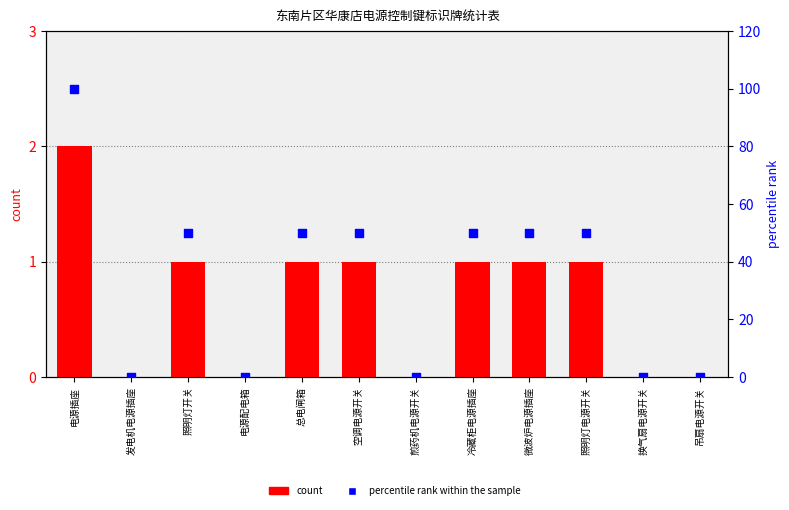

At which category is the sum across all series the highest?

电源插座